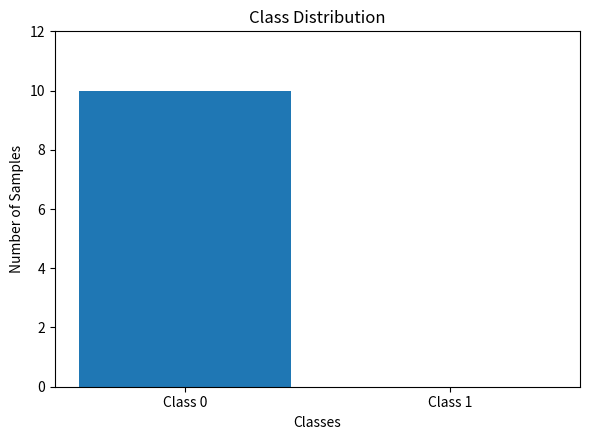

What is the change in value from Class 0 to Class 1?

-10